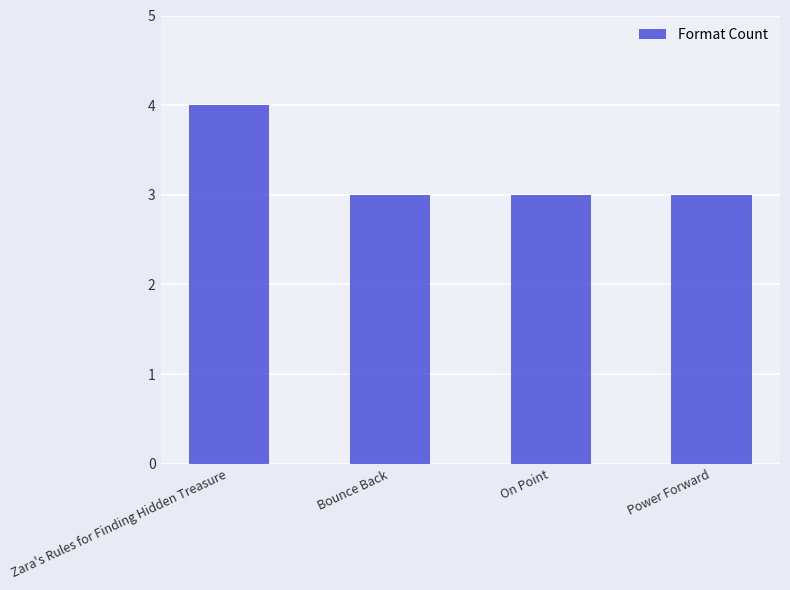

Does the chart contain any negative values?

No